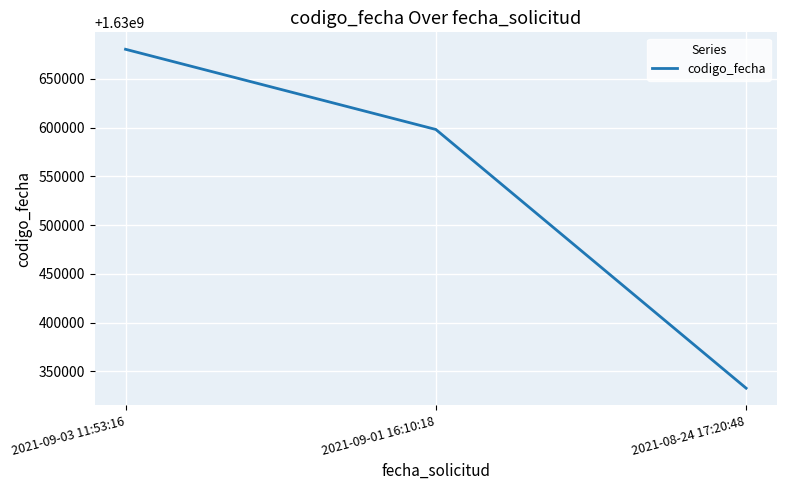

Reading right to left, extract all data points from this chart.

2021-08-24 17:20:48=1630332870	2021-09-01 16:10:18=1630598163	2021-09-03 11:53:16=1630680390